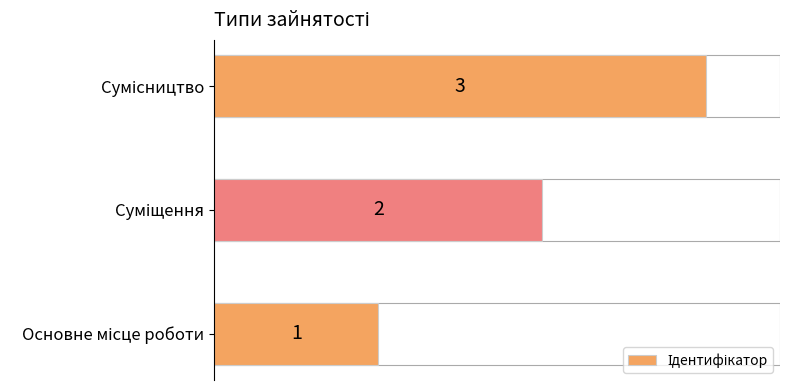

How many values are between 1 and 3?

3